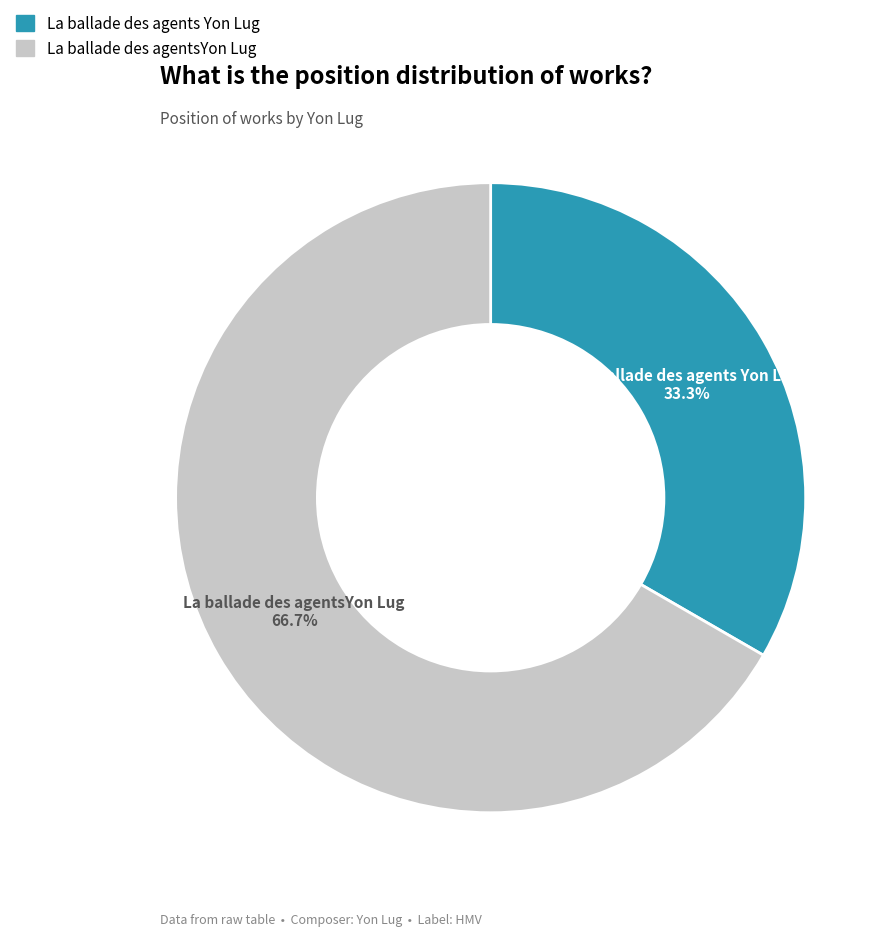

To the nearest percent, what percentage of the pie is La ballade des agents Yon Lug?

33%